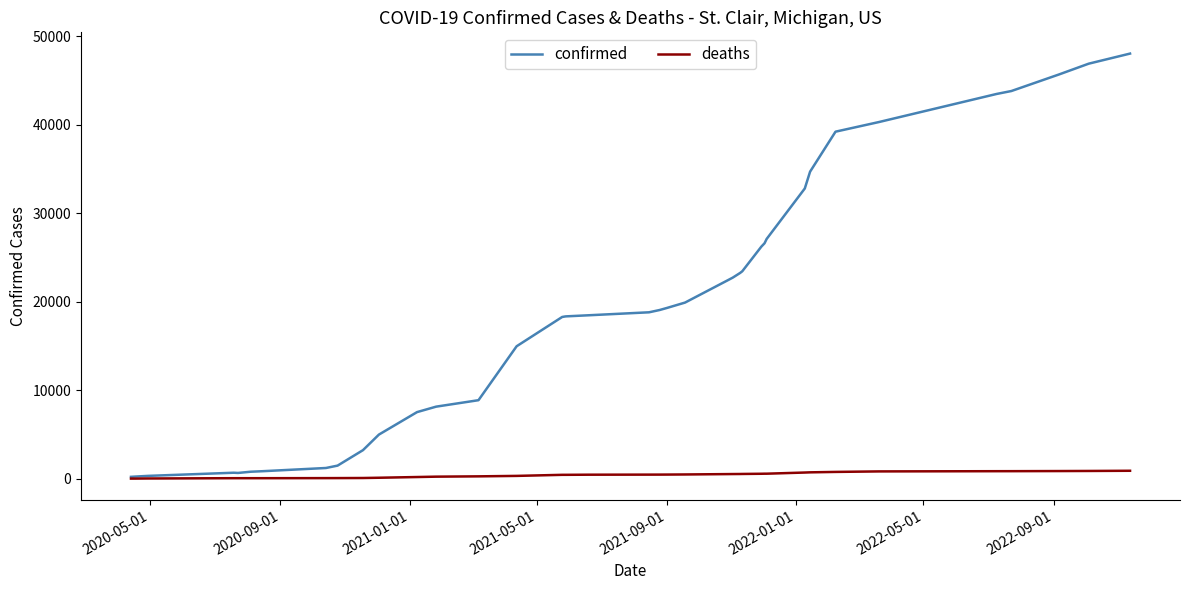

Which series has the widest spread of values?

confirmed